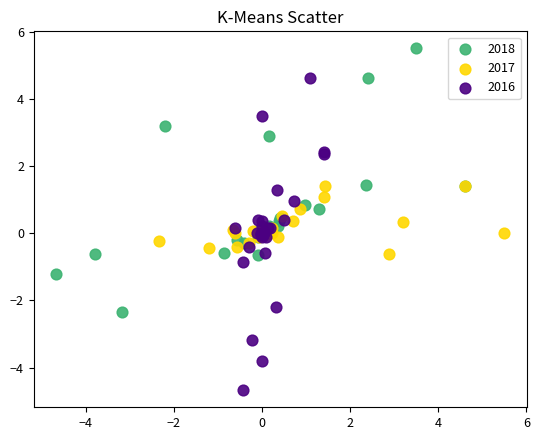

Which series contains the highest Y value?

2018